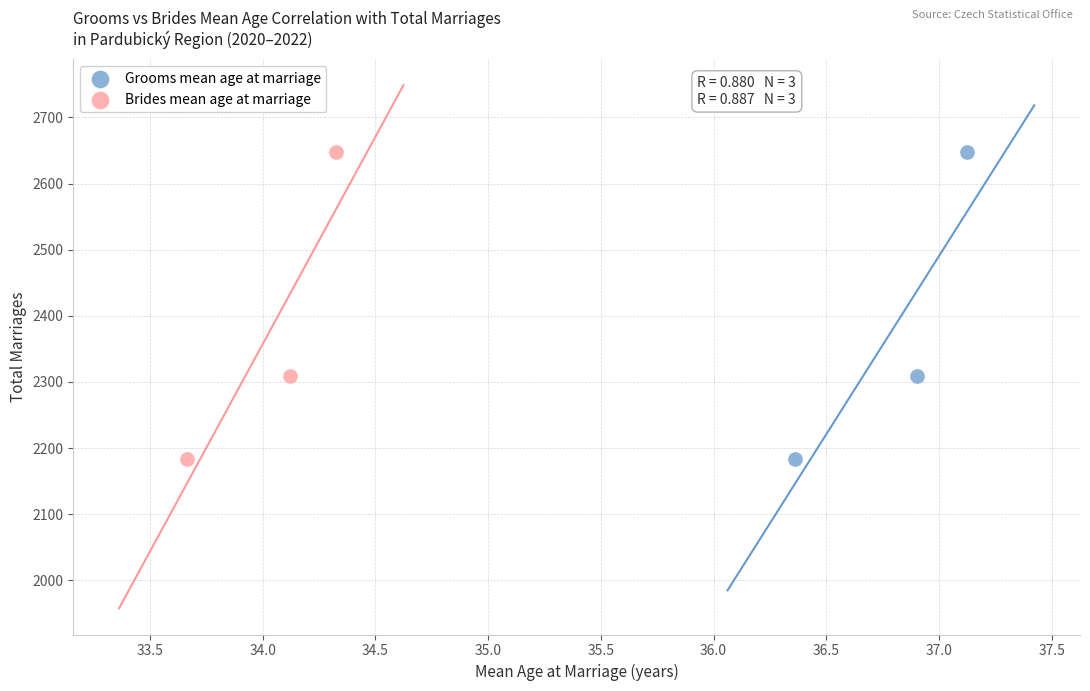

What are all the series names shown in the legend?

Grooms mean age at marriage, Brides mean age at marriage